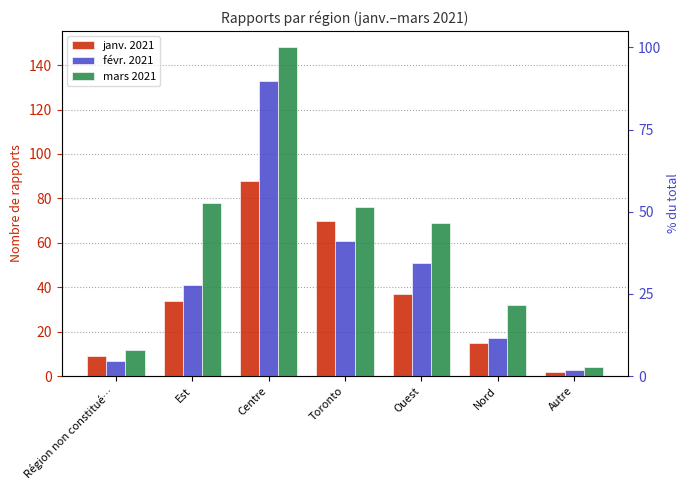

Reading left to right, transcribe all the data shown in this chart.

janv. 2021: 9	34	88	70	37	15	2
févr. 2021: 7	41	133	61	51	17	3
mars 2021: 12	78	148	76	69	32	4